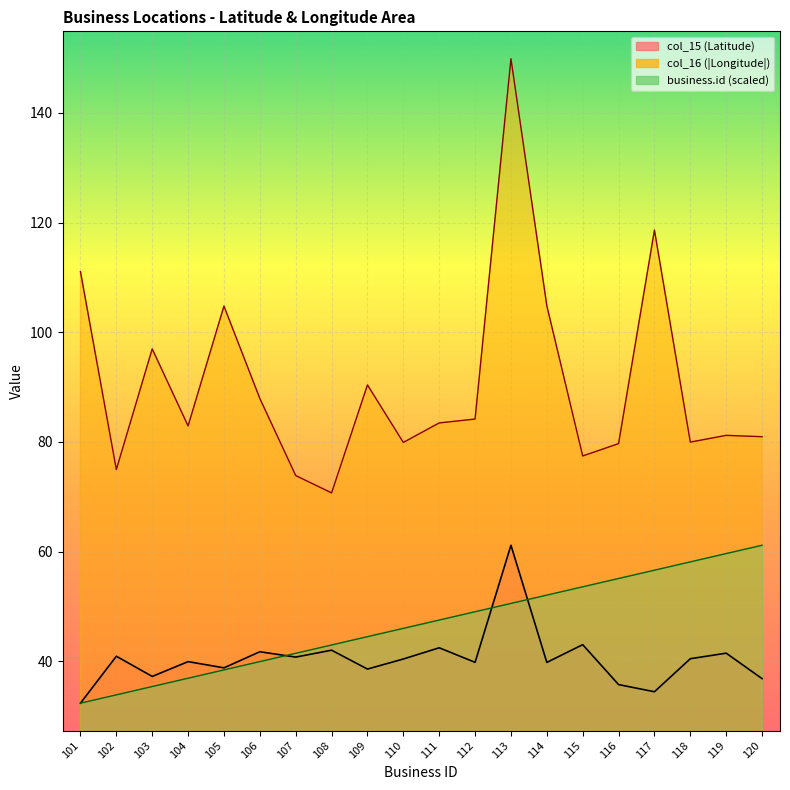

What are all the series names shown in the legend?

business.id, col_15, col_16